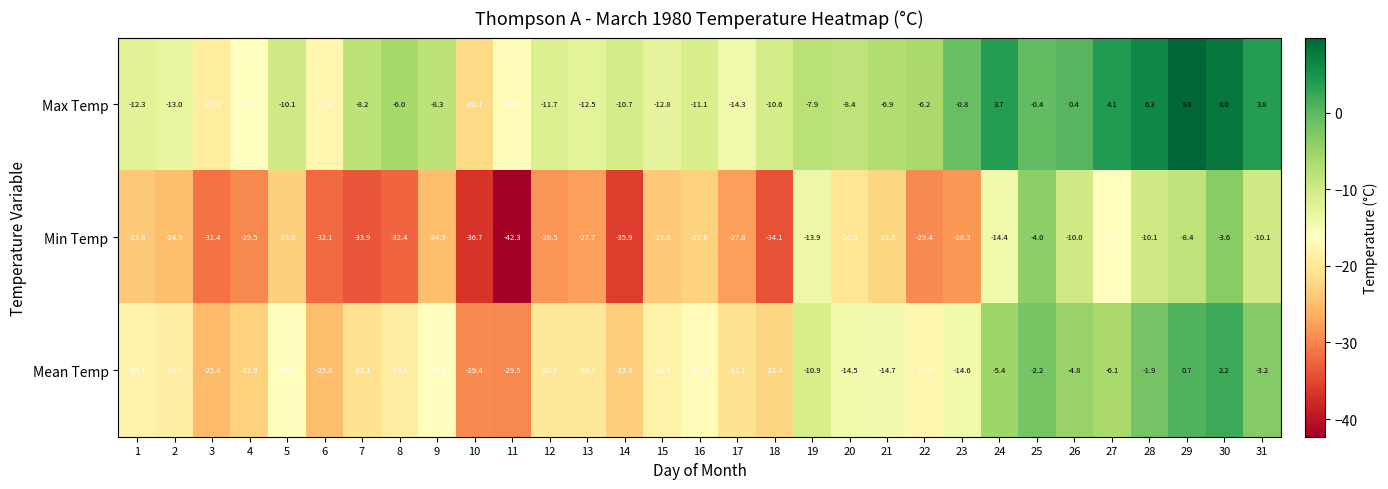

Is it true that Min Temp equals -22.8 at 16?

True